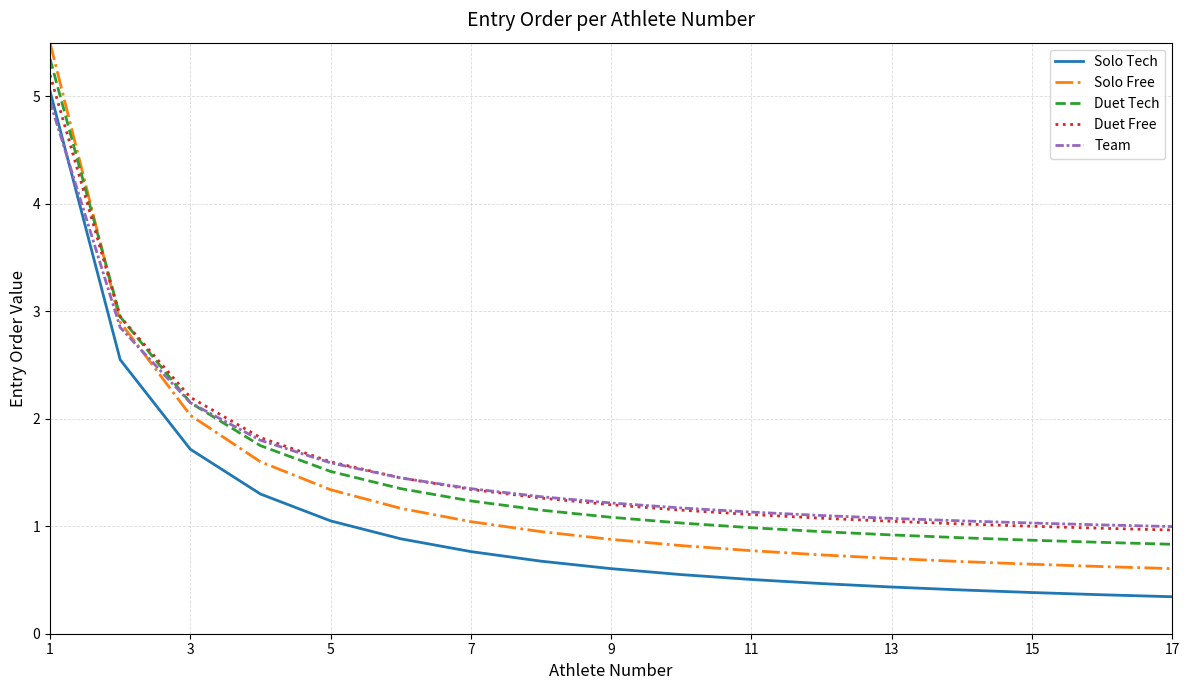

What is the minimum value for Solo Free?

0.6